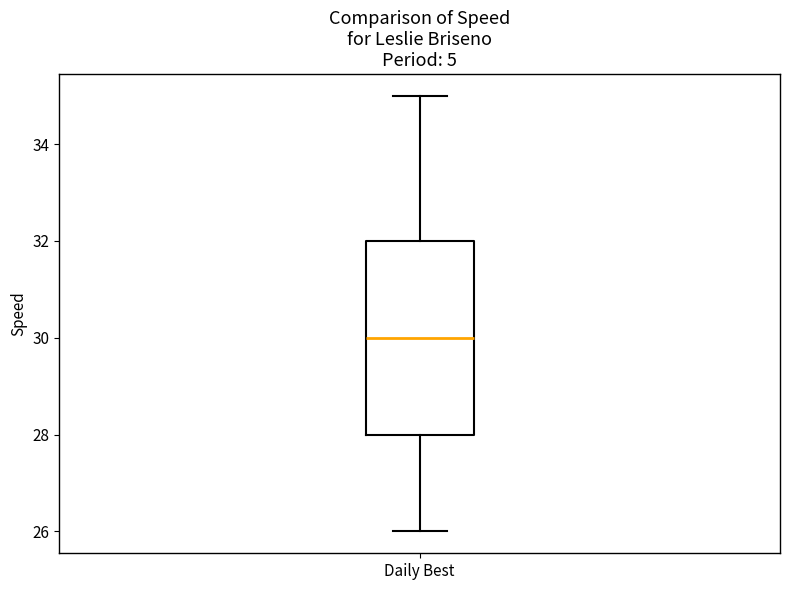

Where is the upper edge of the box for Daily Best on the y-axis? The values are not printed on the chart, so give them approximately, as read against the axis.

32